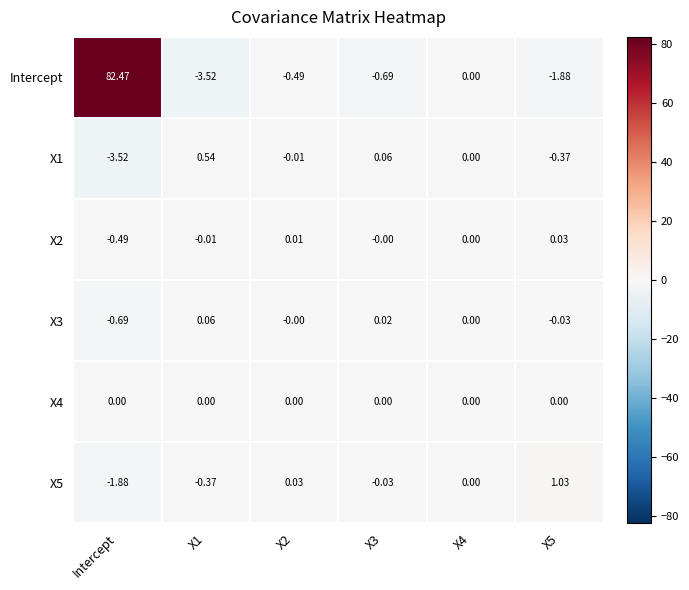

Which series has the largest total across all categories?

Intercept